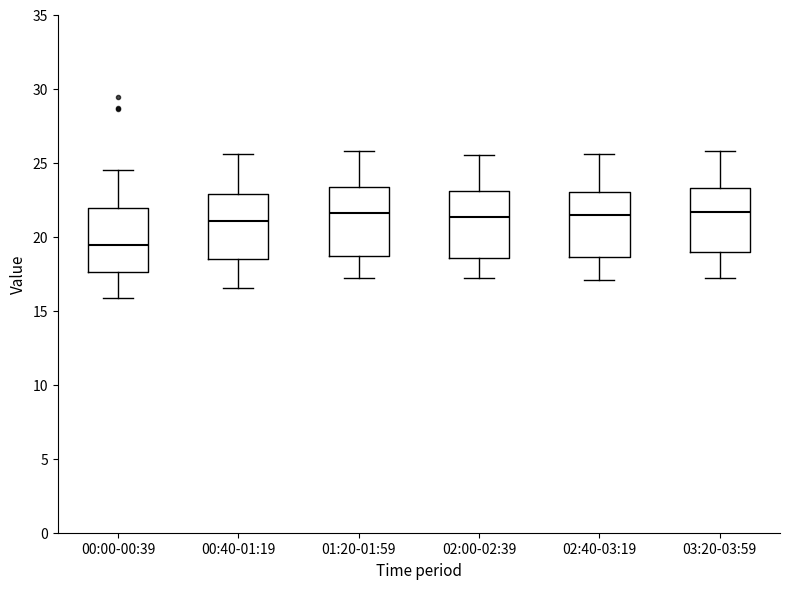

Reading left to right, transcribe this box plot: for each box, give where its median line is, the range the box spans, and where its two whiskers end, as read against the y-axis. The values are not printed on the chart, so give them approximately, as read against the axis.

00:00-00:39: median 19.5, box 17.5 to 22.0, whiskers 16.0 to 24.5
00:40-01:19: median 21.0, box 18.5 to 23.0, whiskers 16.5 to 25.5
01:20-01:59: median 21.5, box 18.5 to 23.5, whiskers 17.0 to 26.0
02:00-02:39: median 21.5, box 18.5 to 23.0, whiskers 17.0 to 25.5
02:40-03:19: median 21.5, box 18.5 to 23.0, whiskers 17.0 to 25.5
03:20-03:59: median 21.5, box 19.0 to 23.5, whiskers 17.0 to 26.0